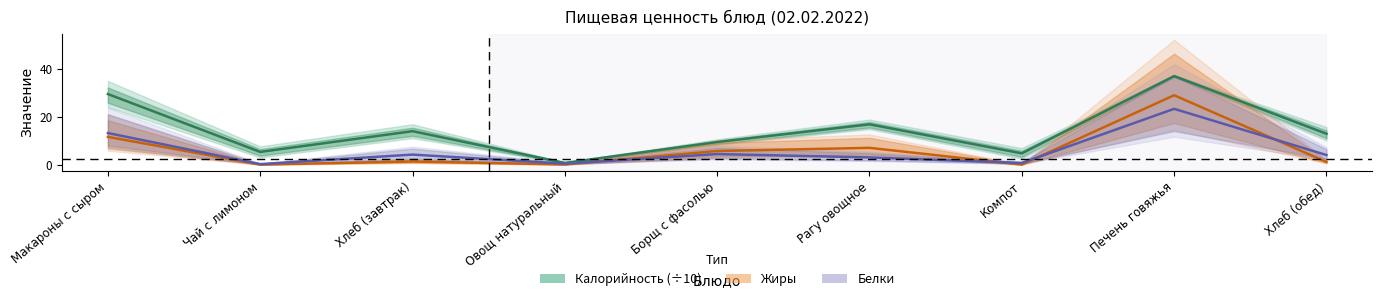

True or false: Жиры has more than 2 points higher than both neighbors.

True